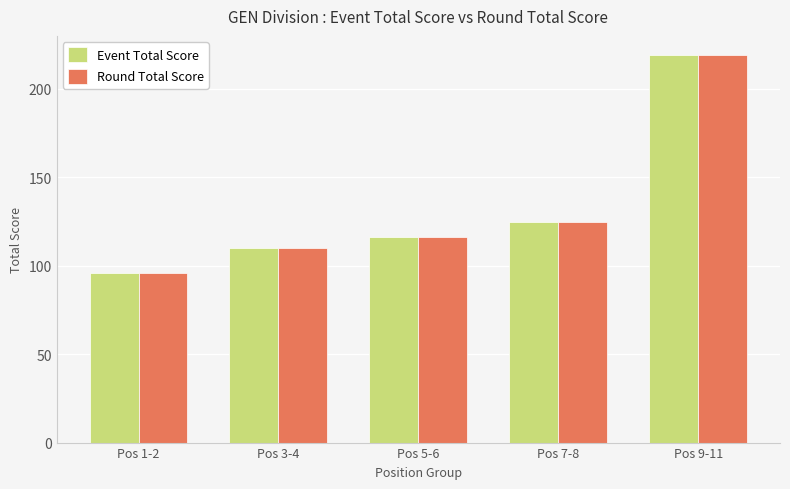

What is the label of the 3rd bar from the left?

Pos 5-6